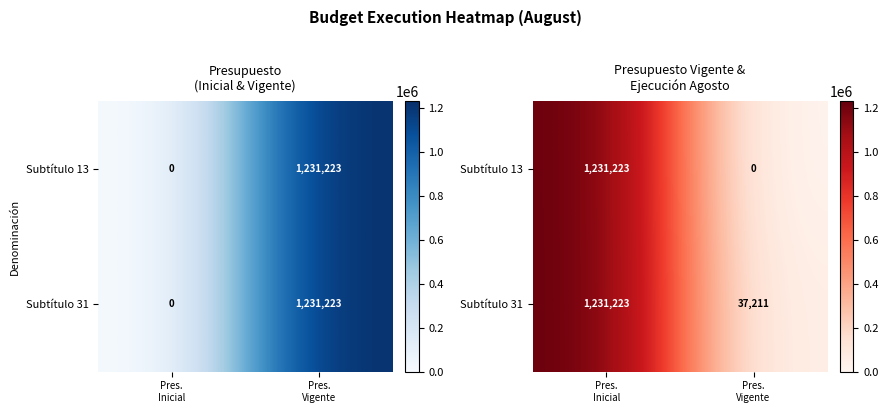

Between Pres.
Inicial and Pres.
Vigente, which is larger?

Pres.
Inicial